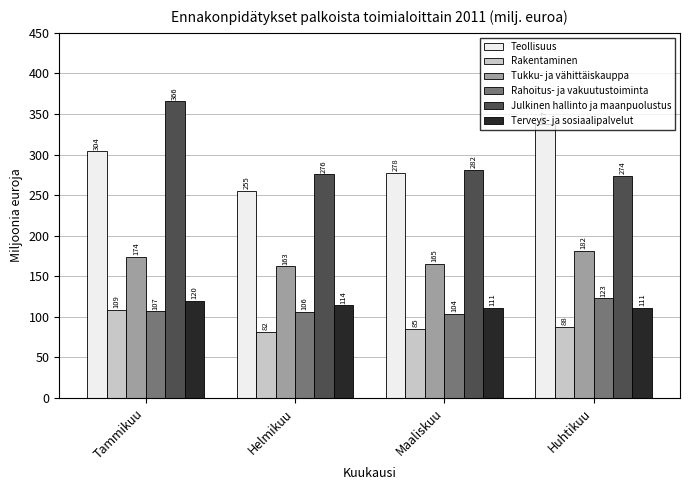

Which series has the largest range (max minus min)?

Julkinen hallinto ja maanpuolustus